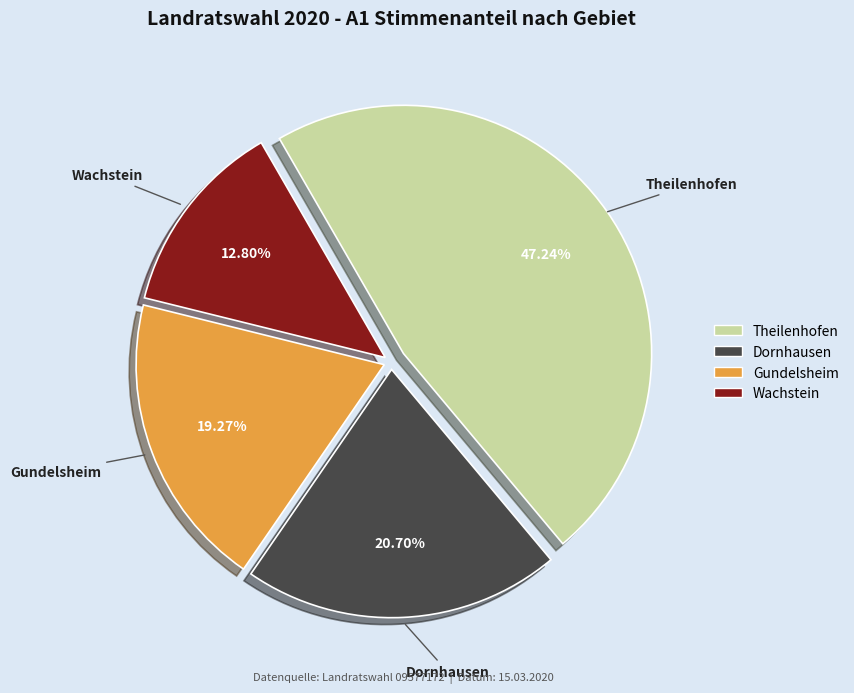

To the nearest percent, what is the difference between the Gundelsheim and Dornhausen slice percentages?

1%